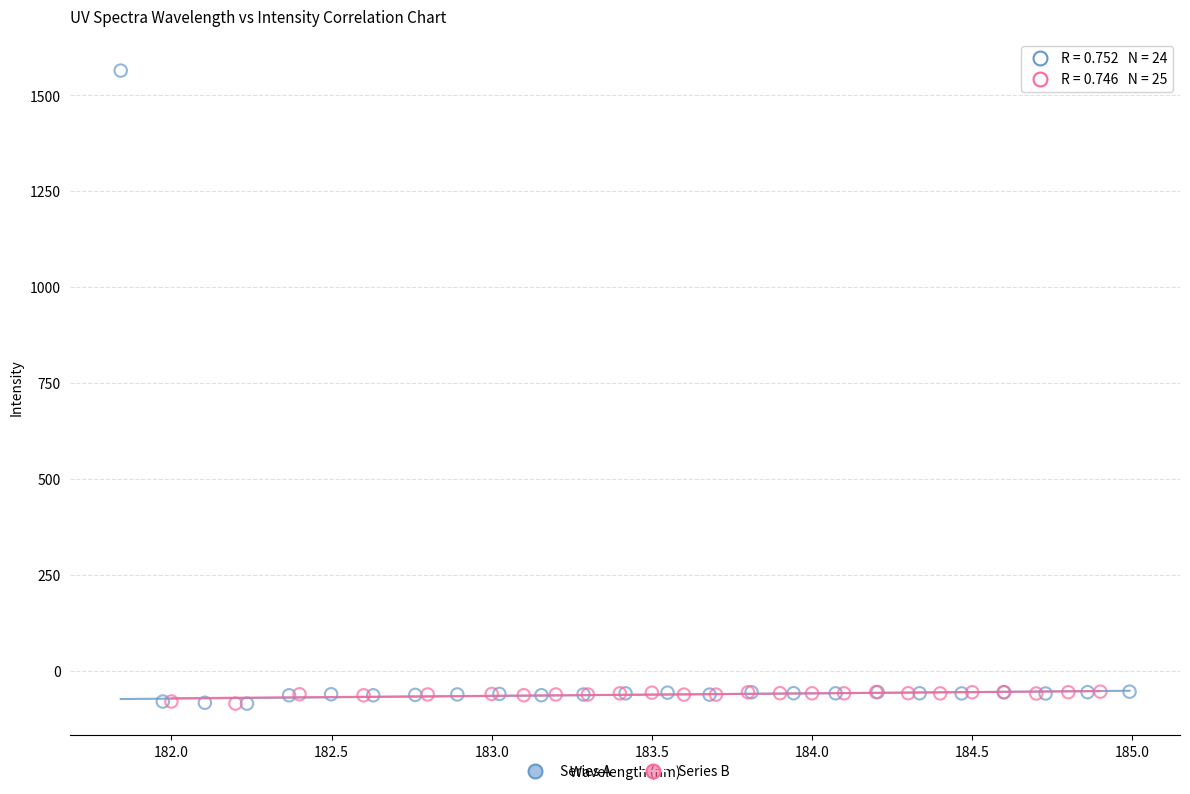

Which series contains the highest Y value?

Series A